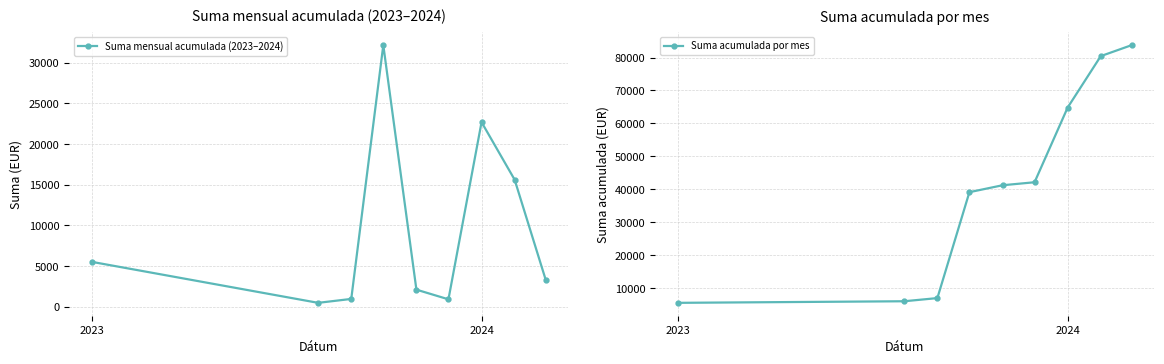

How many lines are shown in the chart?

2